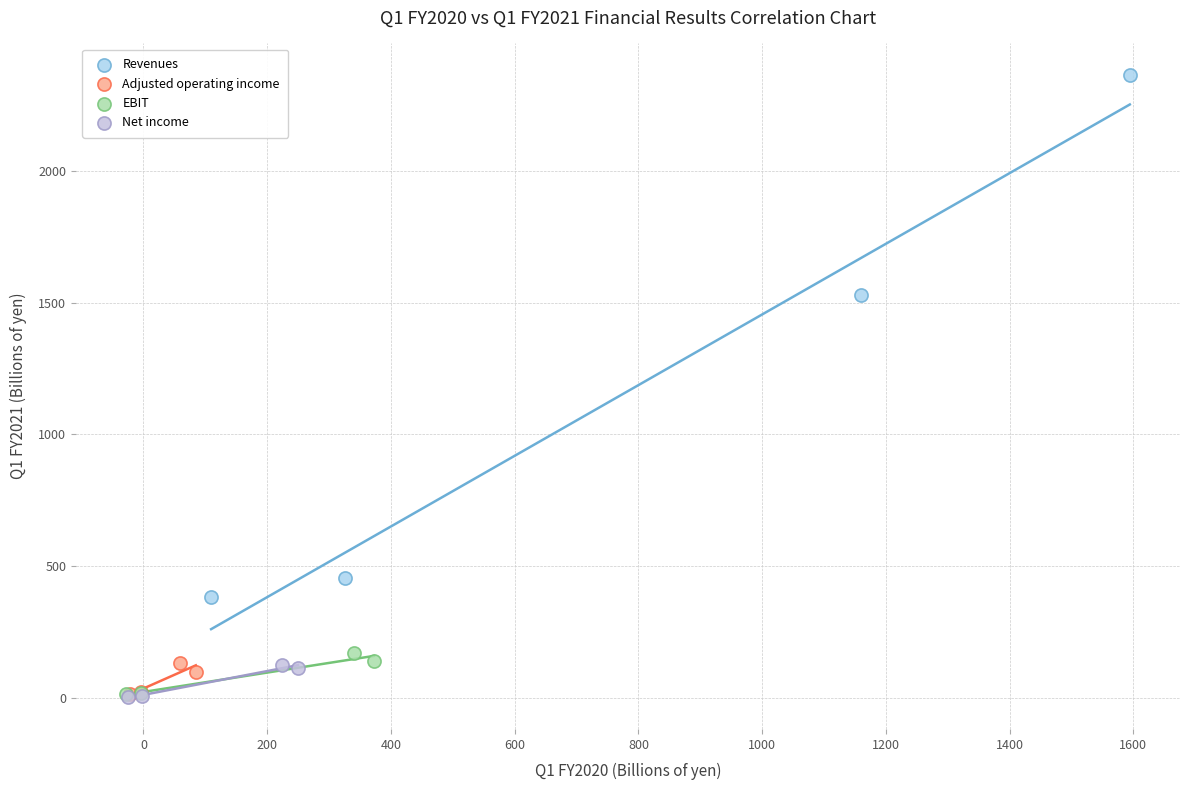

Which series reaches the maximum Y coordinate?

Revenues